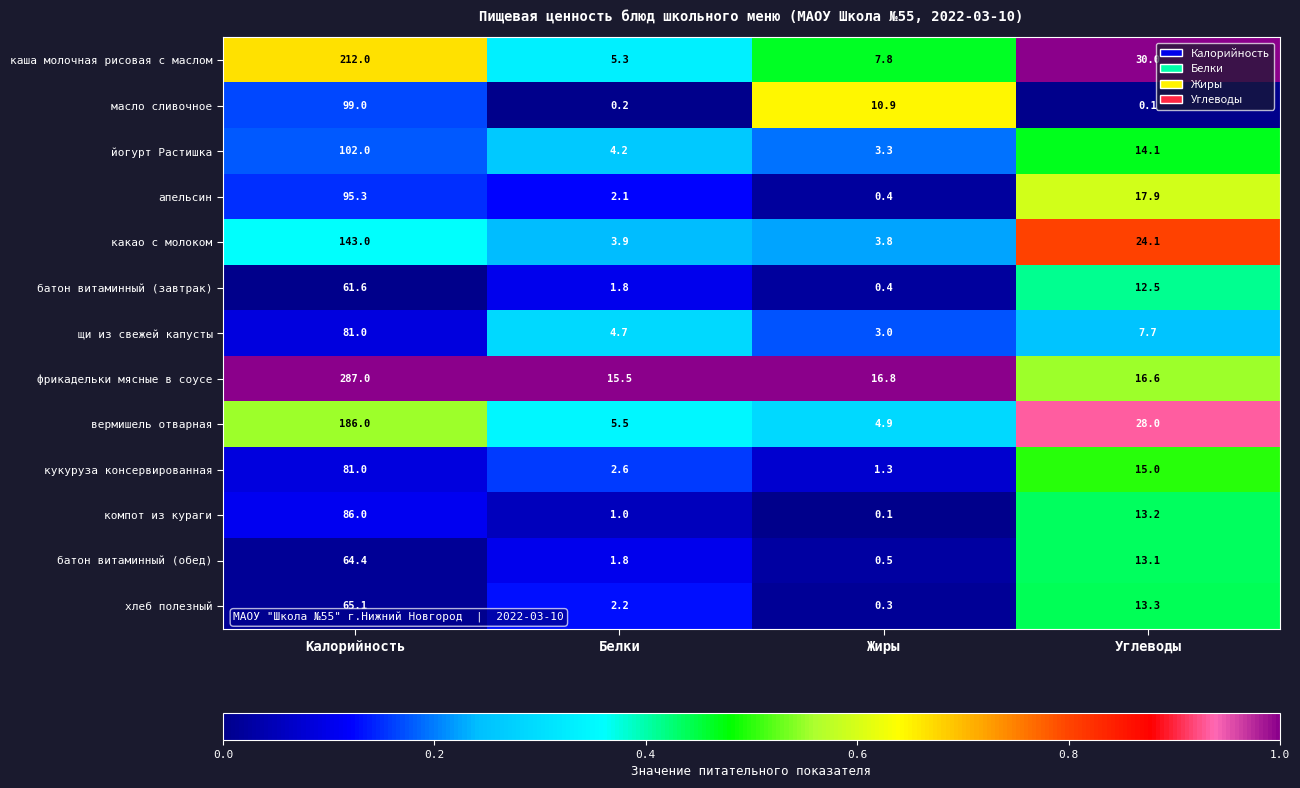

What is the approximate value of кукуруза консервированная at Белки?

2.6